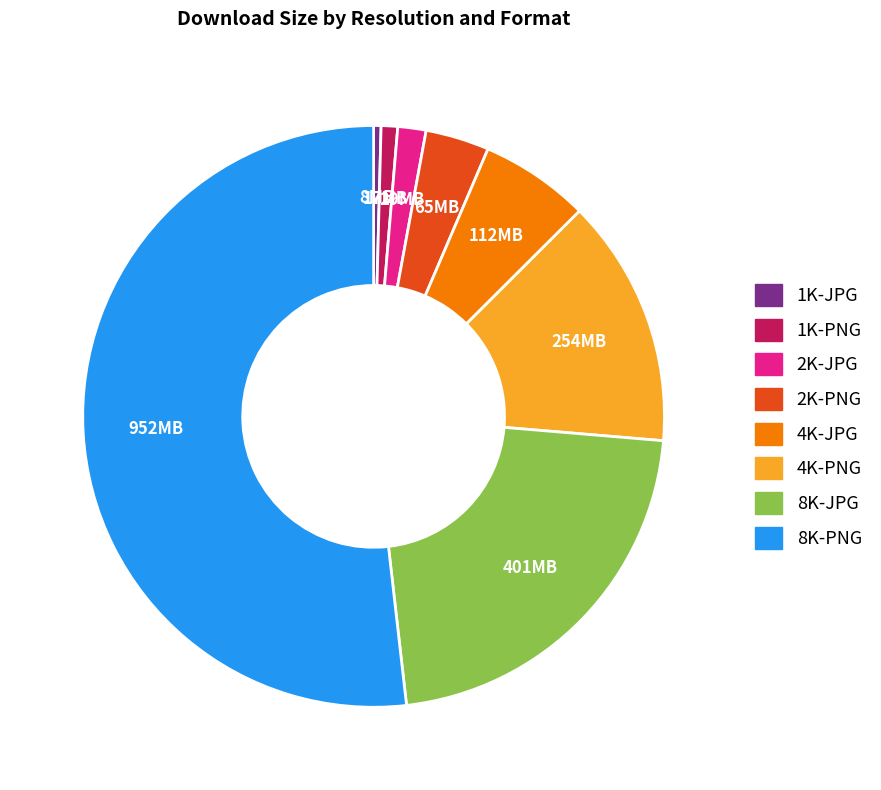

Is there any slice that represents more than half of the pie?

Yes